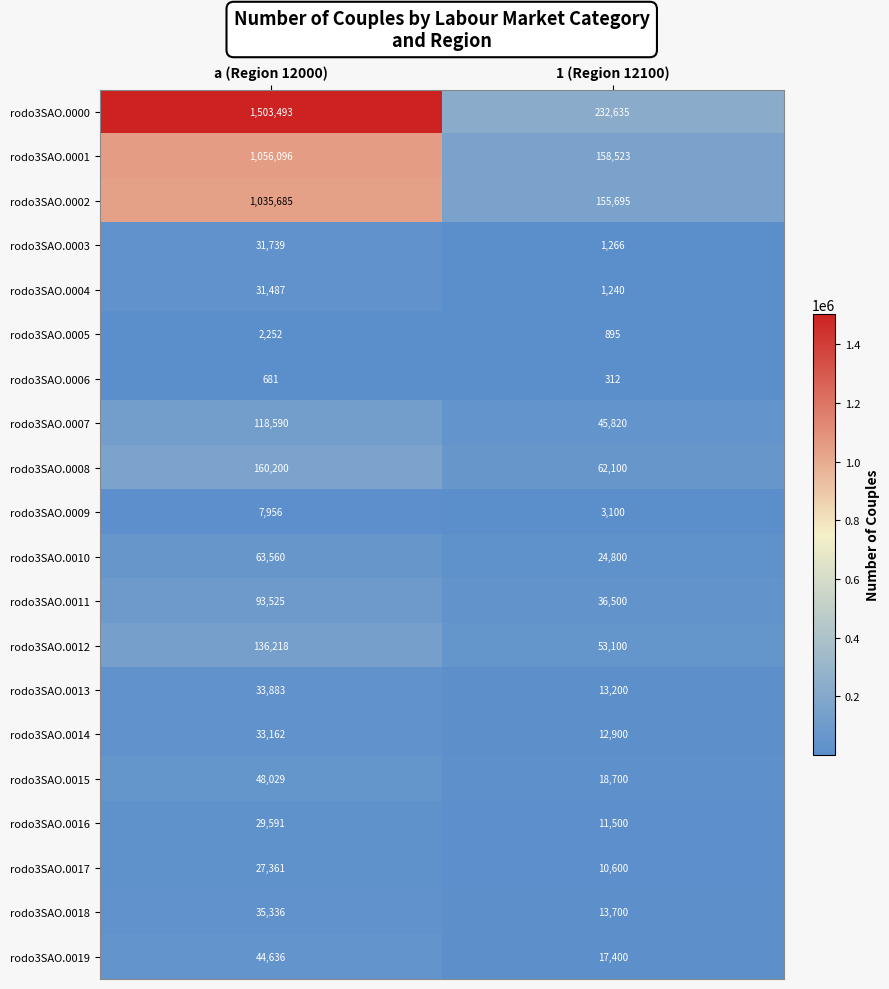

What is the minimum value shown in the chart?

312